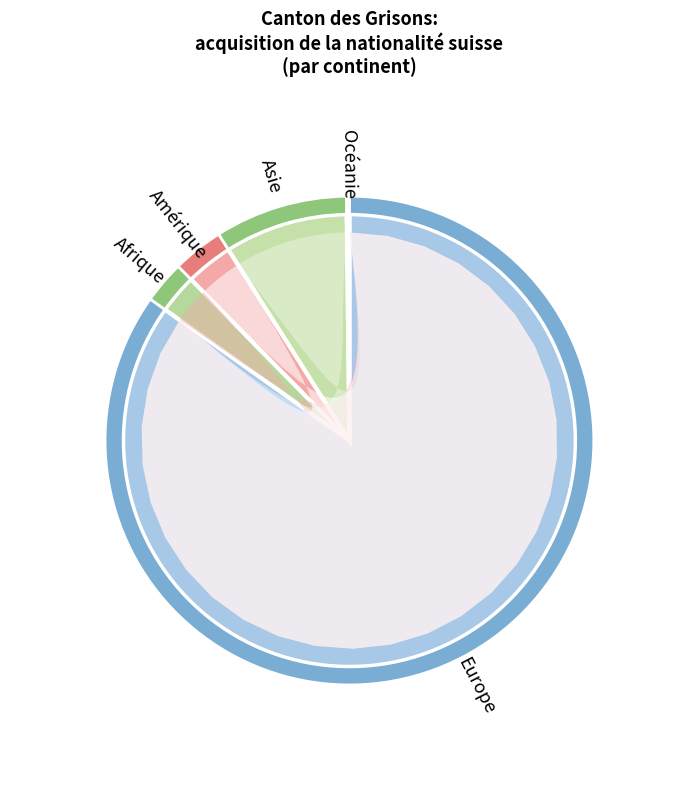

How many segments does this pie chart have?

5